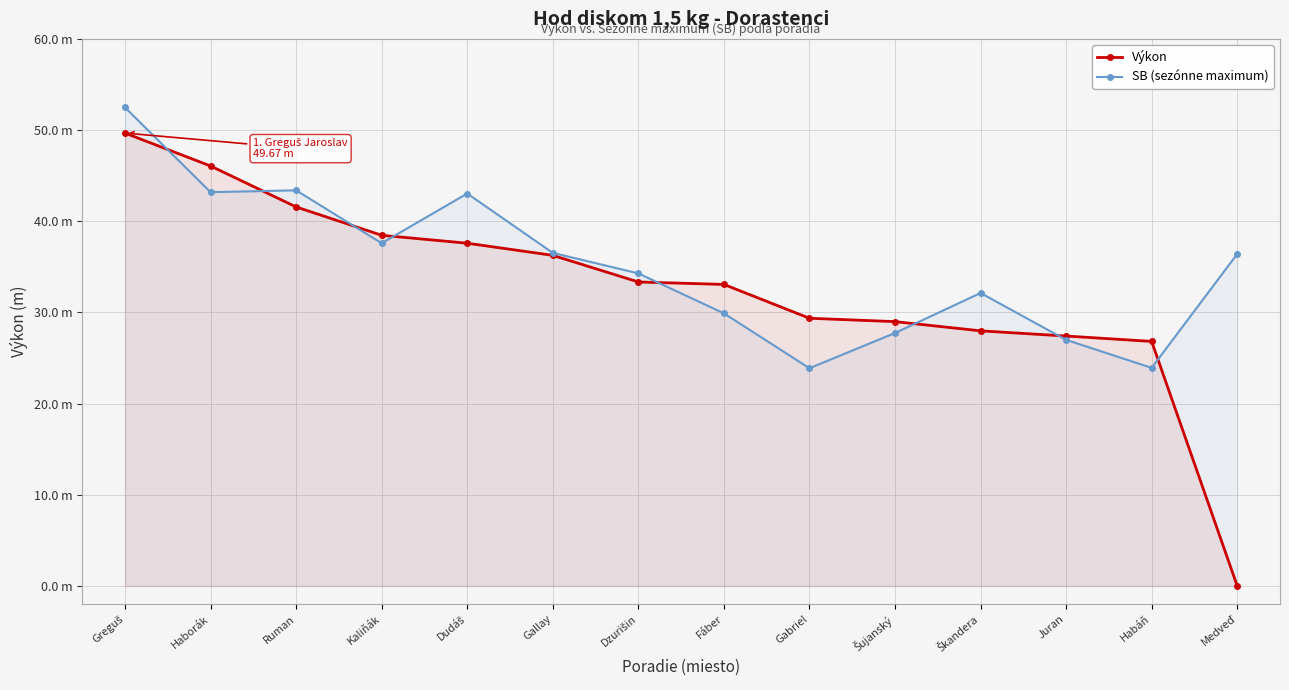

Reading left to right, list all the values displayed in this chart.

Výkon: 49.7	46.1	41.6	38.5	37.6	36.3	33.3	33.1	29.4	29.0	28.0	27.4	26.8	0.0
SB (sezónne maximum): 52.5	43.2	43.4	37.6	43.0	36.5	34.3	29.9	23.9	27.7	32.1	27.0	23.9	36.4